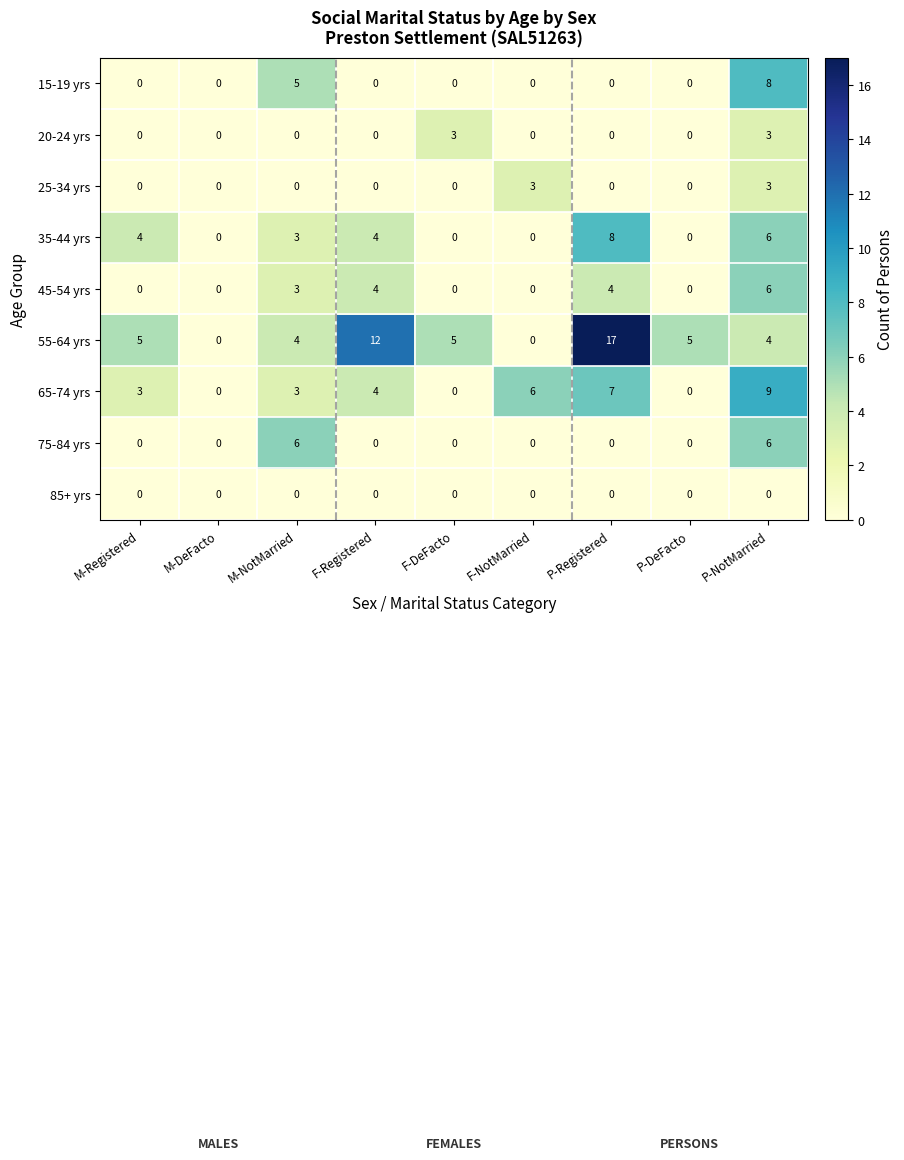

At how many categories does at least one series exceed 7?

3